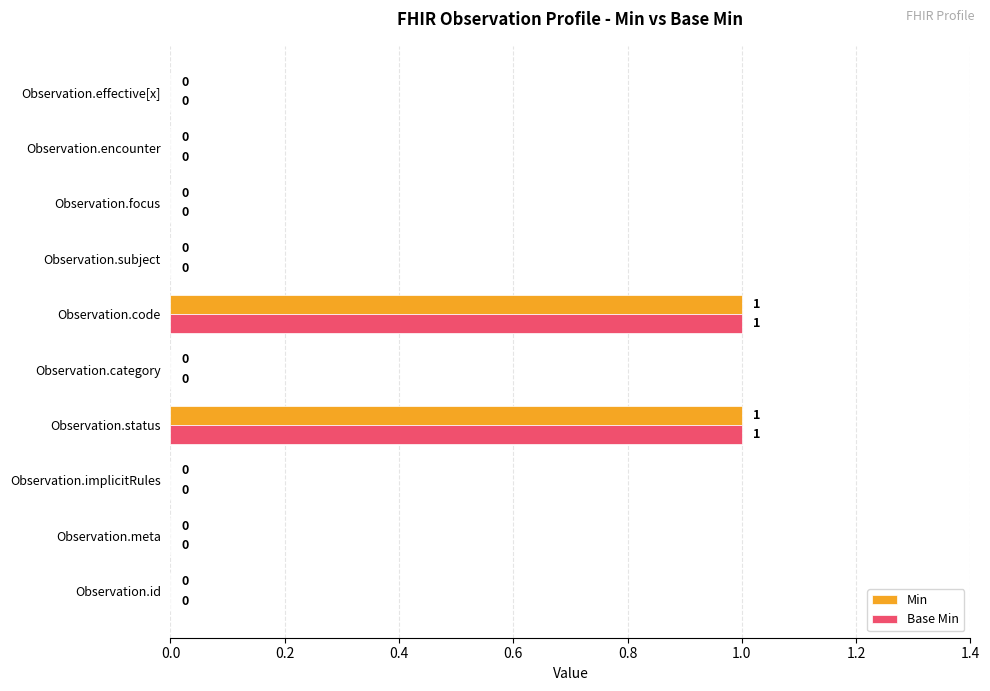

How many Base Min values are between 0 and 1?

10